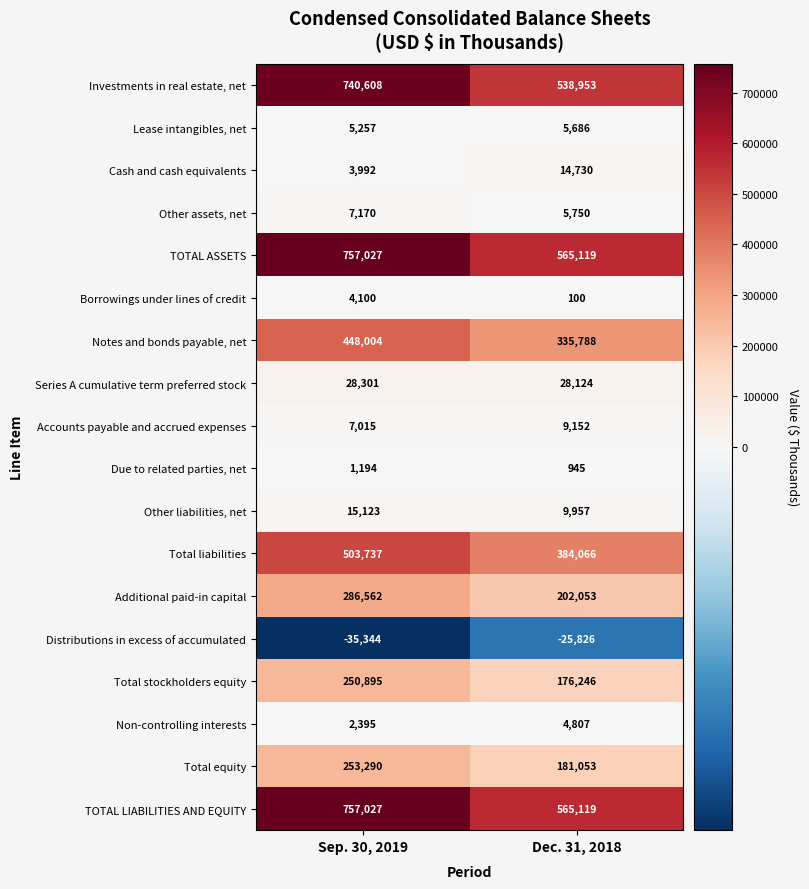

At which category is the sum across all series the highest?

Sep. 30, 2019